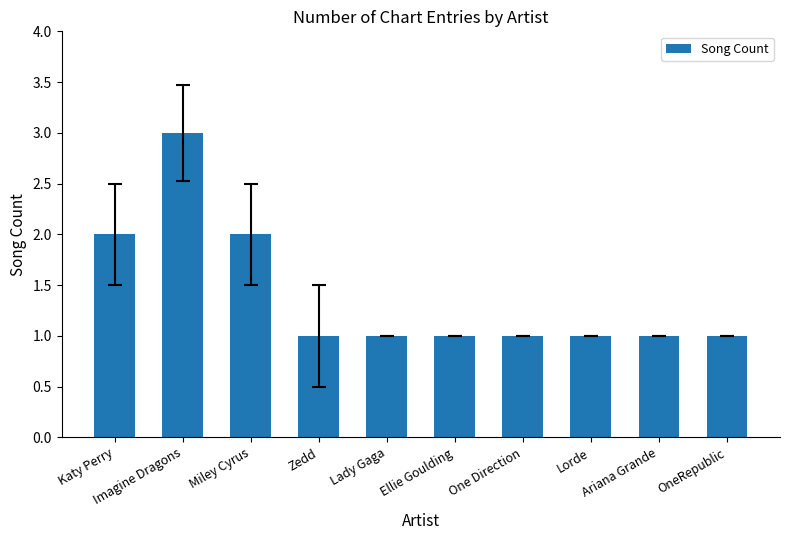

What is the average value?

1